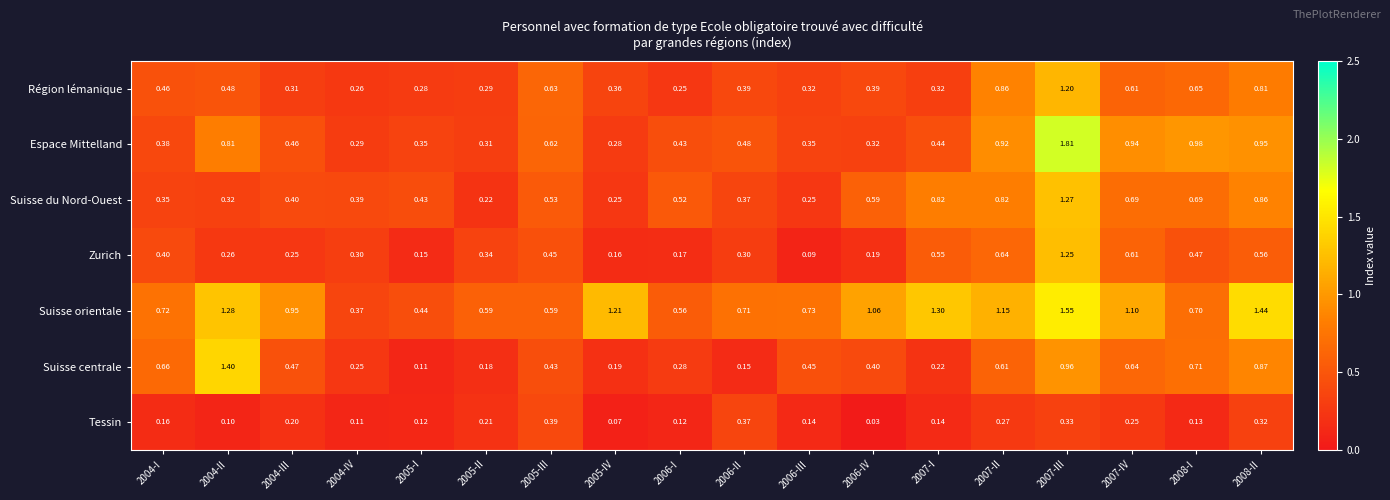

Which series changed the most between 2005-II and 2007-IV?

Espace Mittelland